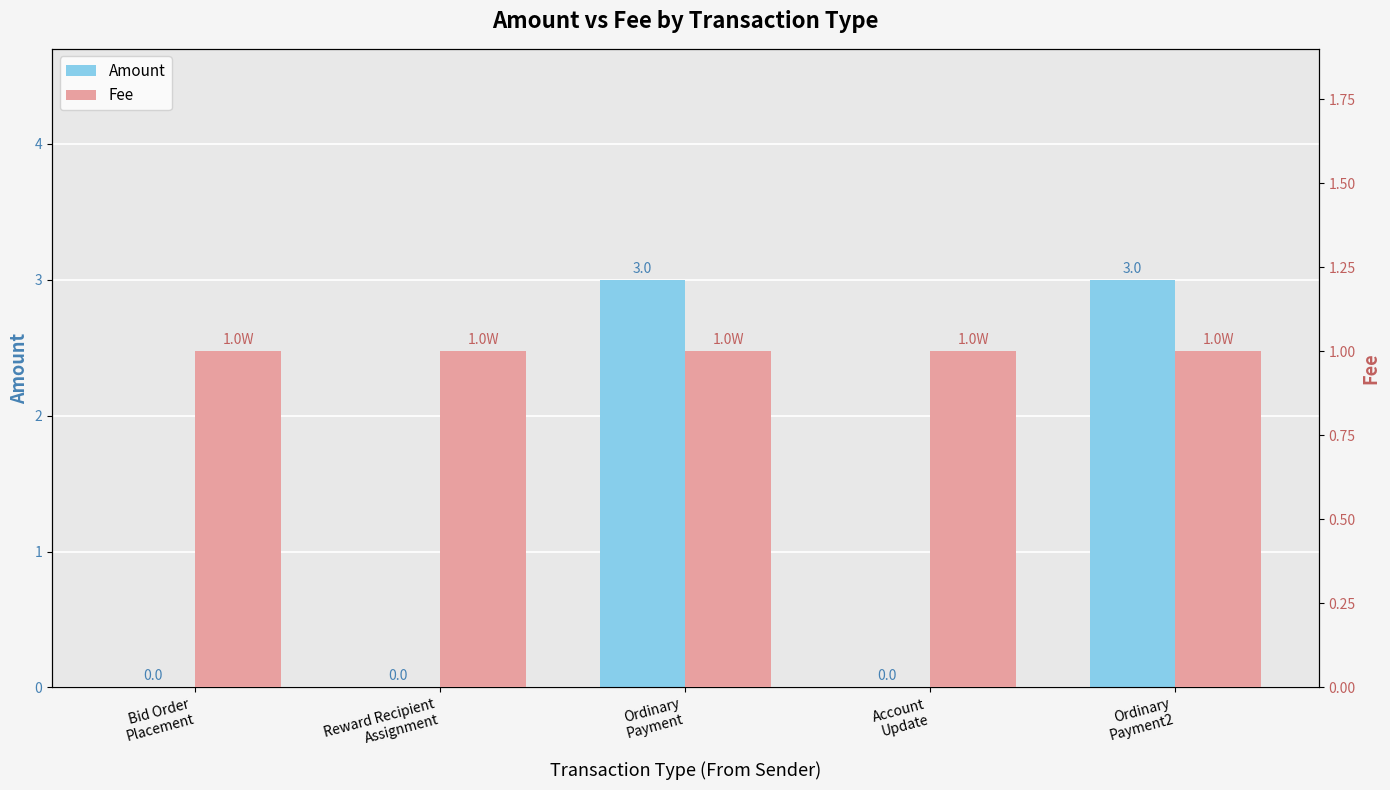

What is the maximum value shown in the chart?

3